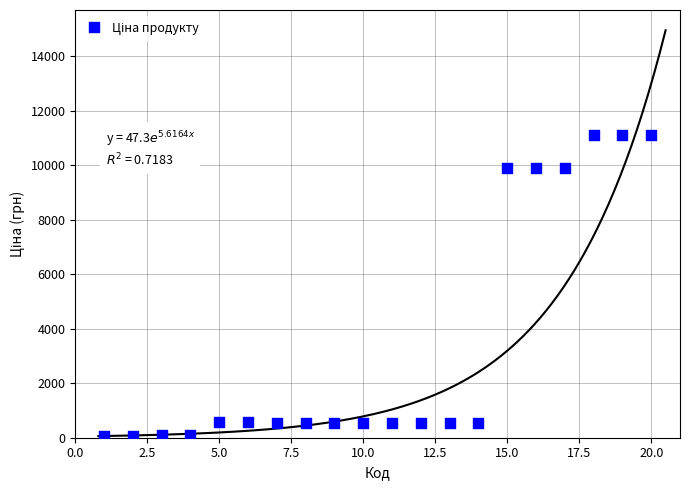

What is the range of X values (max minus min)?

19.0